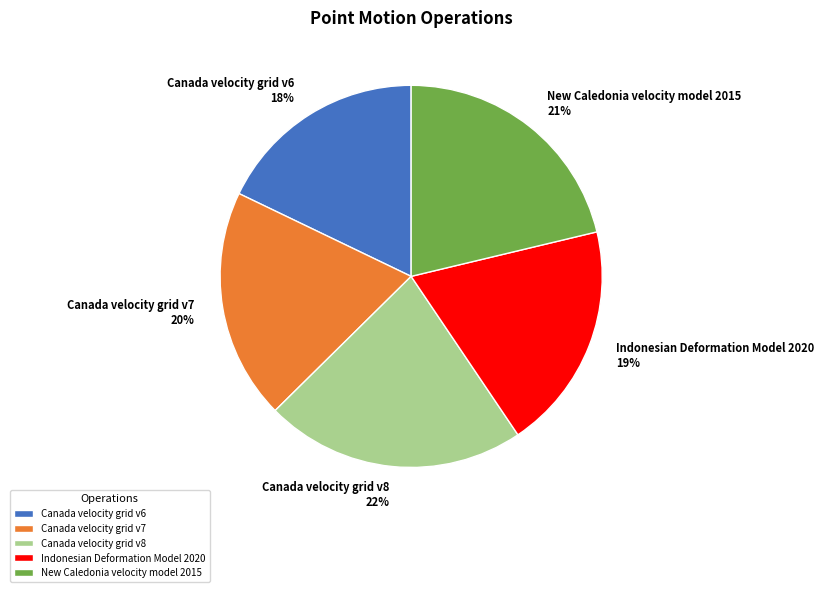

Which category has the smallest portion of the pie?

Canada velocity grid v6